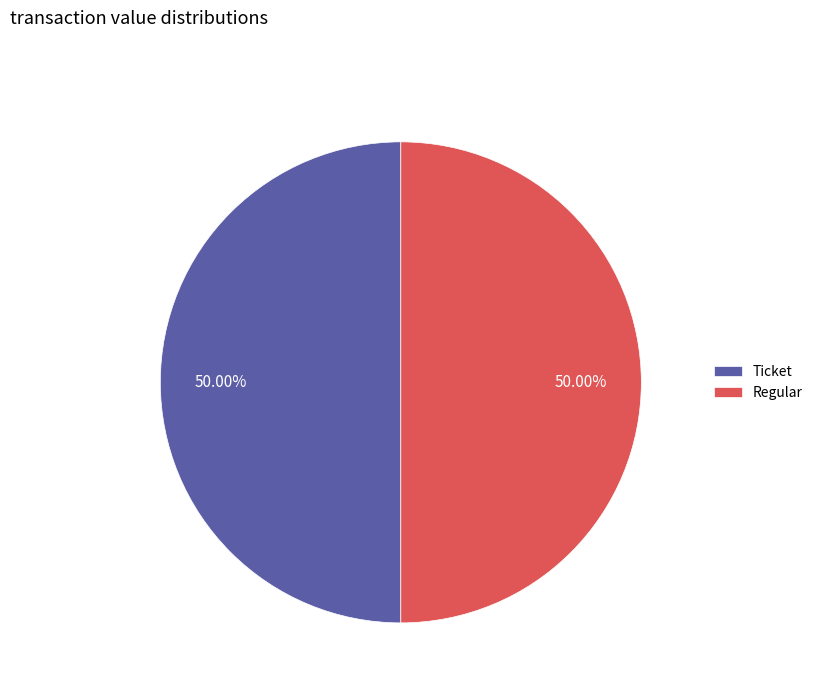

Approximately how many times larger is the value at Regular compared to Ticket?

1.0